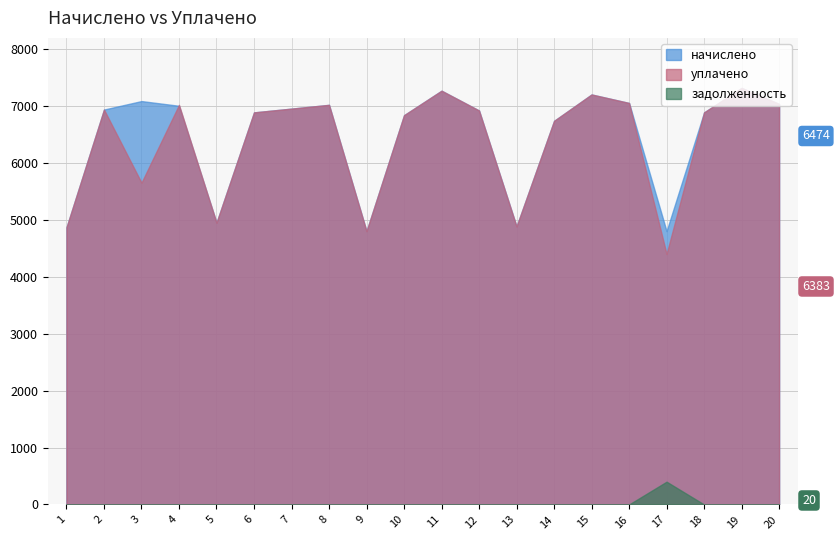

List the series in order of their peak value, lowest first.

задолженность, начислено, уплачено